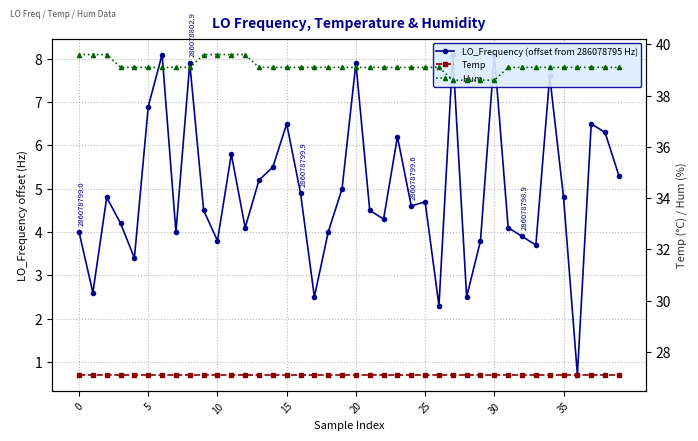

Which series has the largest range (max minus min)?

LO_Frequency (offset from 286078795 Hz)